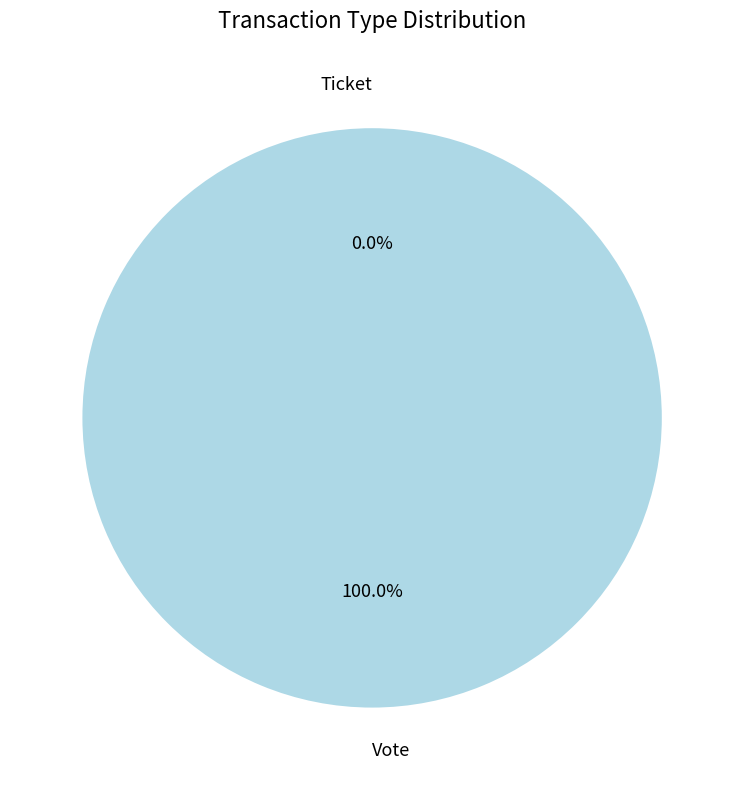

What is the total percentage of Vote and Ticket?

100.0%